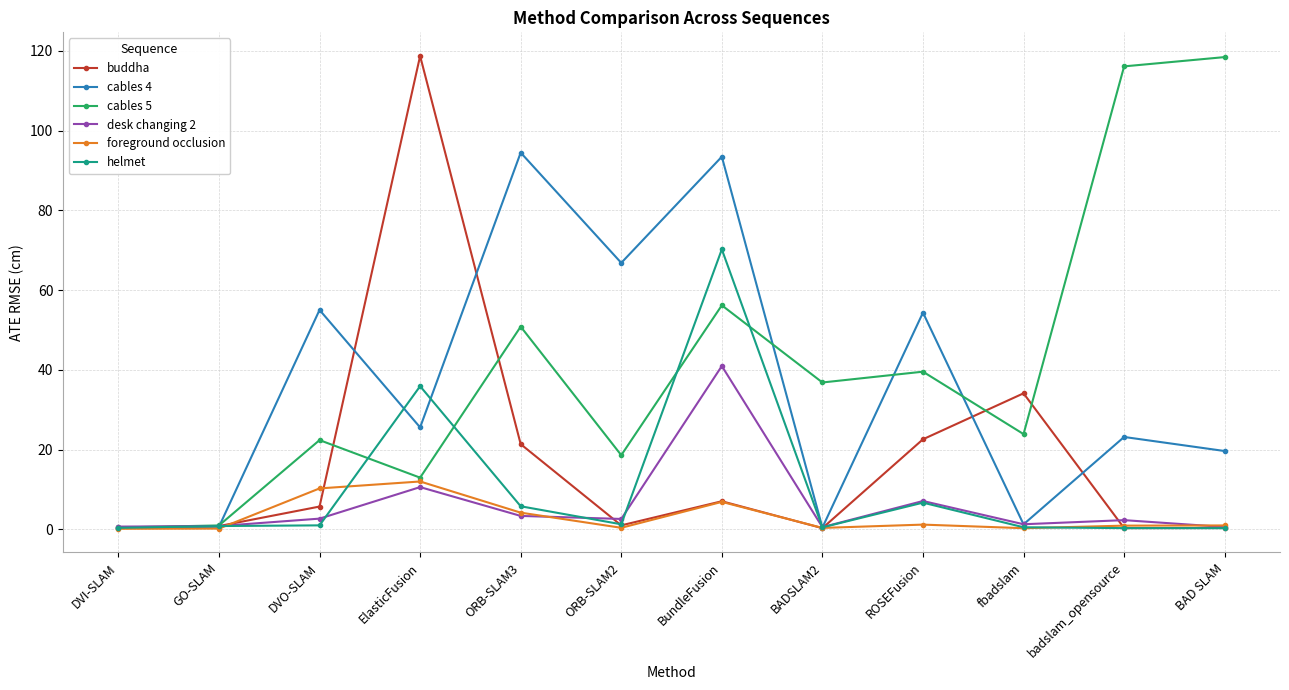

True or false: helmet has more than 0 interior local peaks.

True